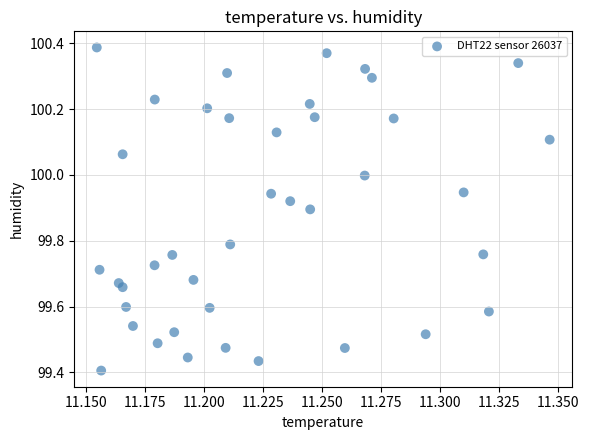

What is the range of Y values (max minus min)?

1.0